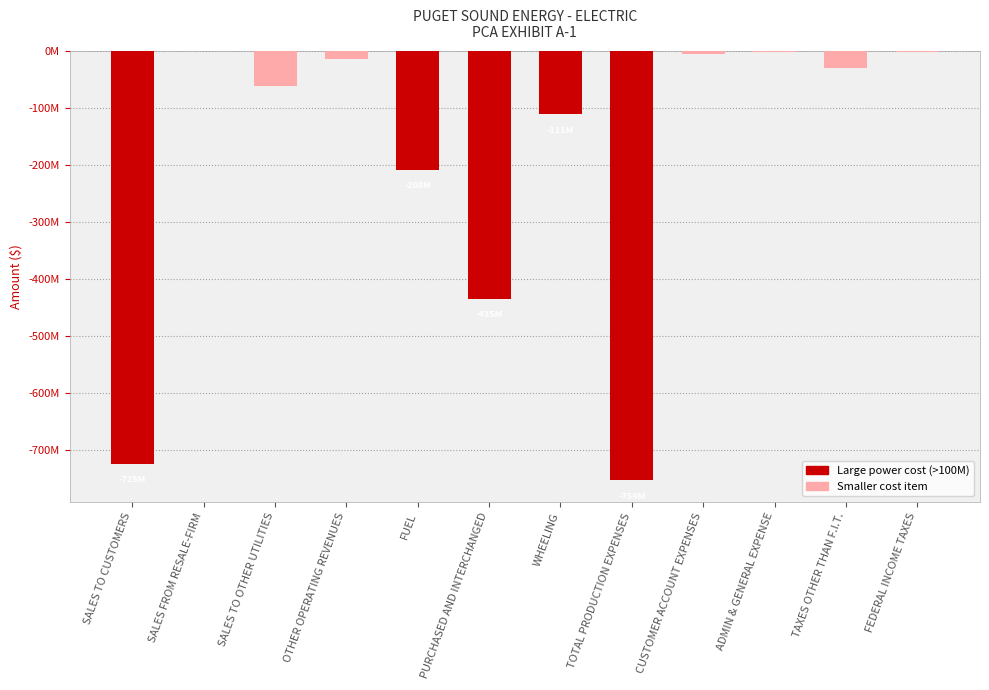

Which has a higher value, OTHER OPERATING REVENUES or FEDERAL INCOME TAXES?

FEDERAL INCOME TAXES